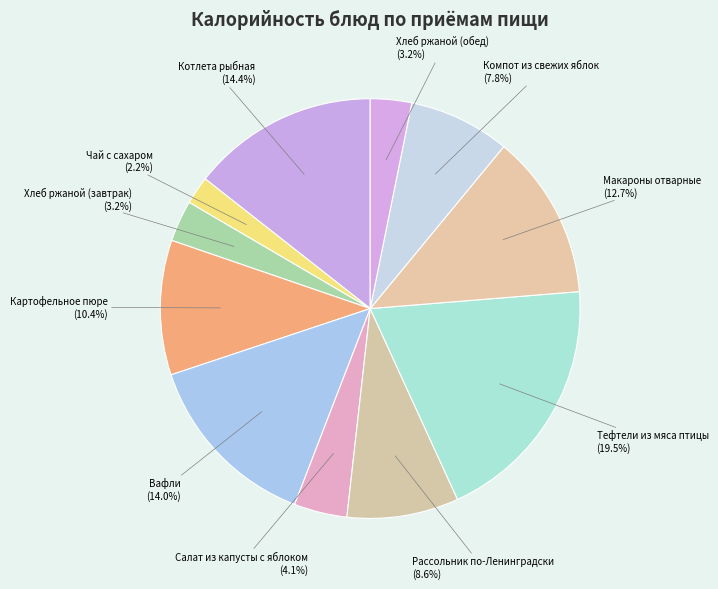

How many slices are in this pie chart?

11